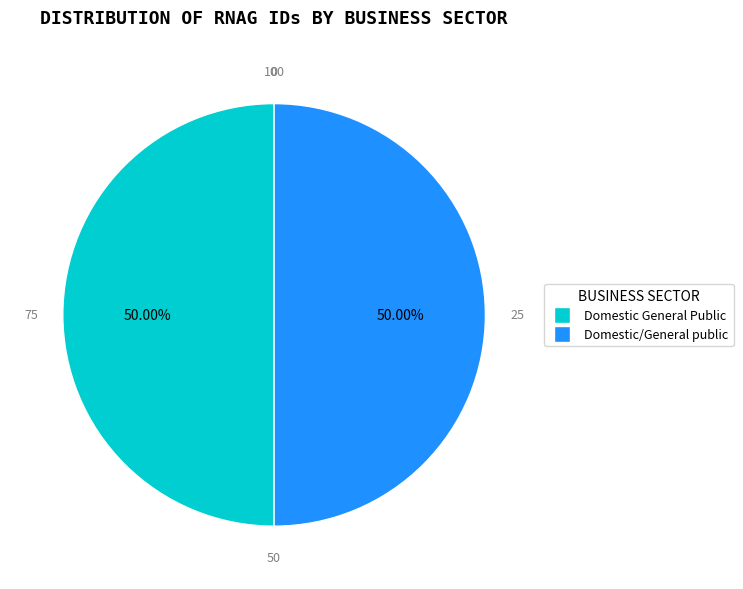

How many slices are in this pie chart?

2